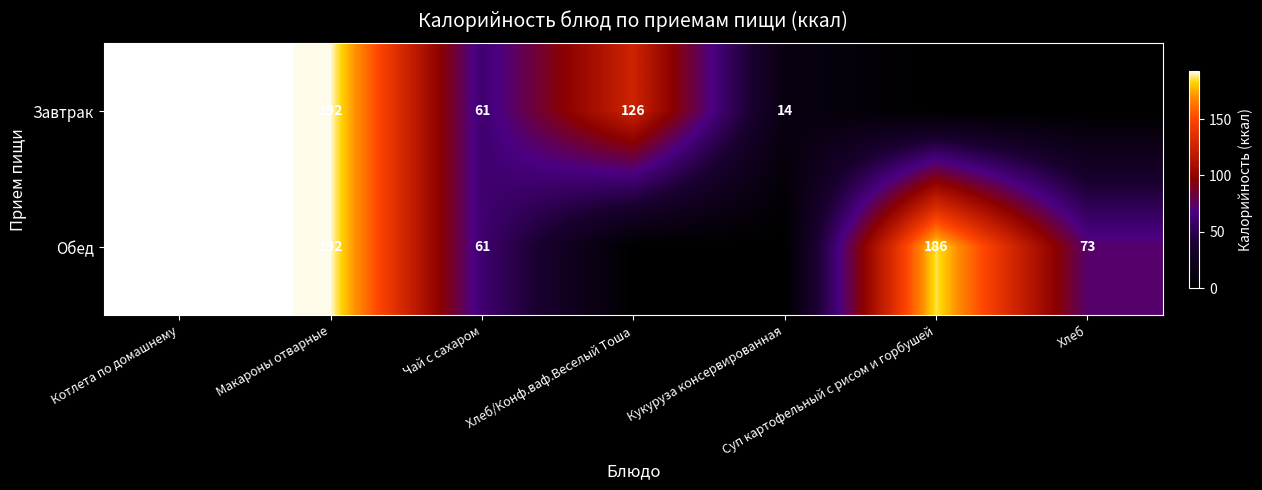

The value of Завтрак at Хлеб/Конф.ваф.Веселый Тоша is 126. True or false?

True